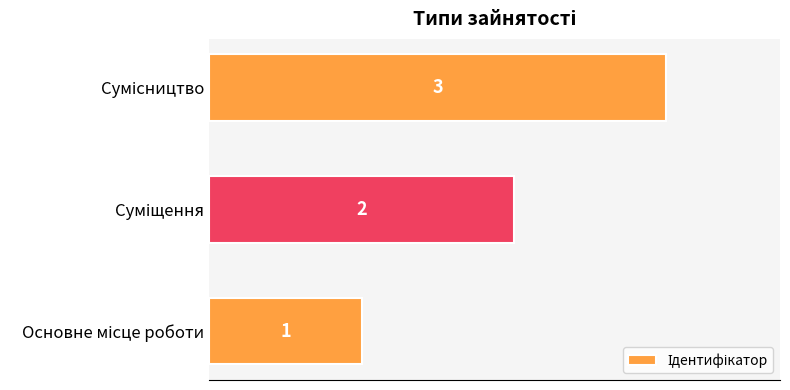

What is the greatest value displayed?

3